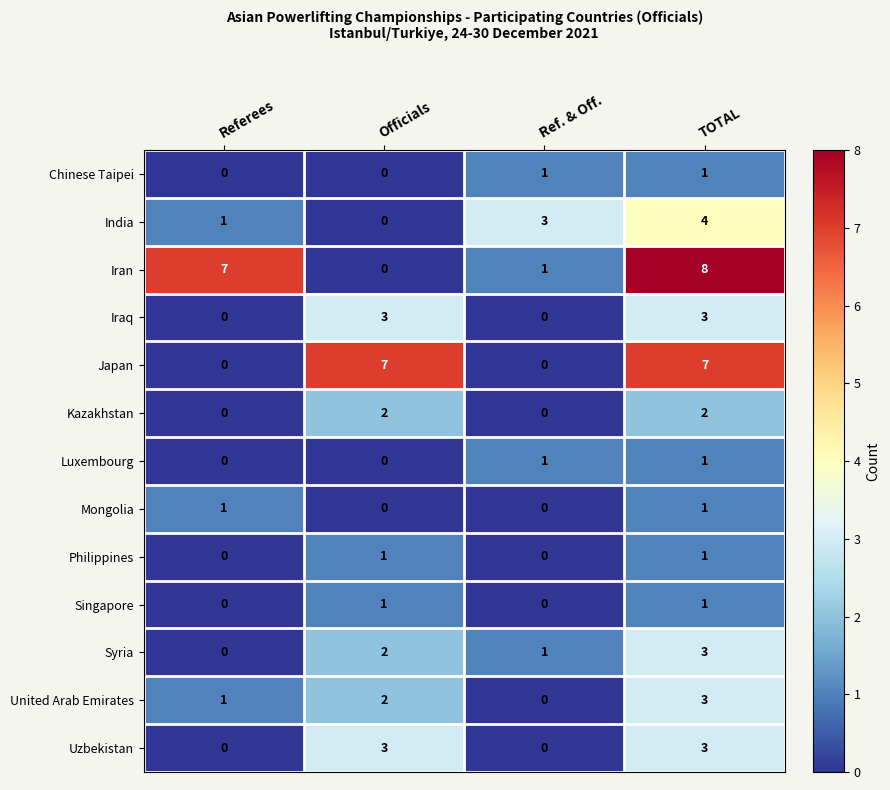

The Japan series shows 7 at Officials. True or false?

True